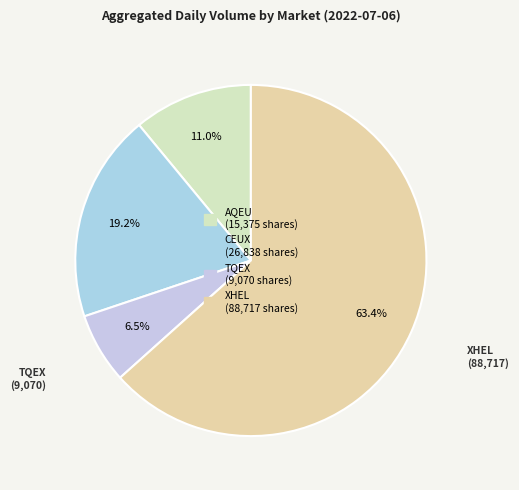

What is the majority slice?

XHEL